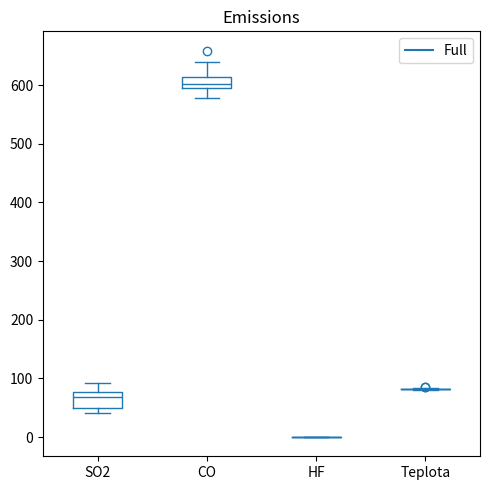

Reading left to right, transcribe this box plot: for each box, give where its median line is, the range the box spans, and where its two whiskers end, as read against the y-axis. The values are not printed on the chart, so give them approximately, as read against the axis.

SO2: median 70, box 50 to 80, whiskers 40 to 90
CO: median 600, box 590 to 610, whiskers 580 to 640
HF: box collapsed to a line at 0, whiskers 0 to 0
Teplota: box collapsed to a line at 80, whiskers 80 to 80